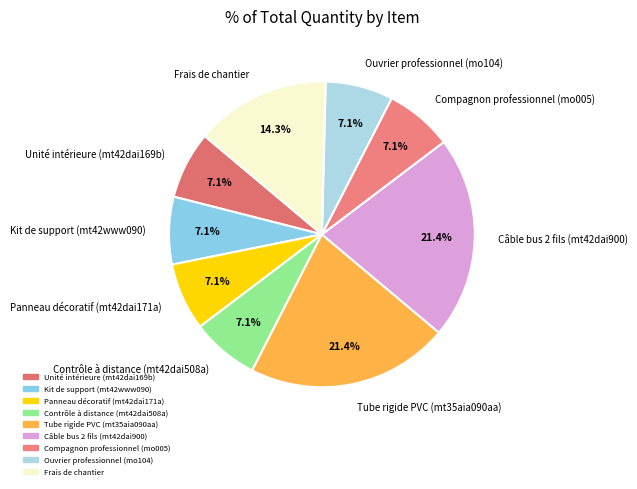

Approximately how many times larger is the value at Kit de support (mt42www090) compared to Contrôle à distance (mt42dai508a)?

1.0